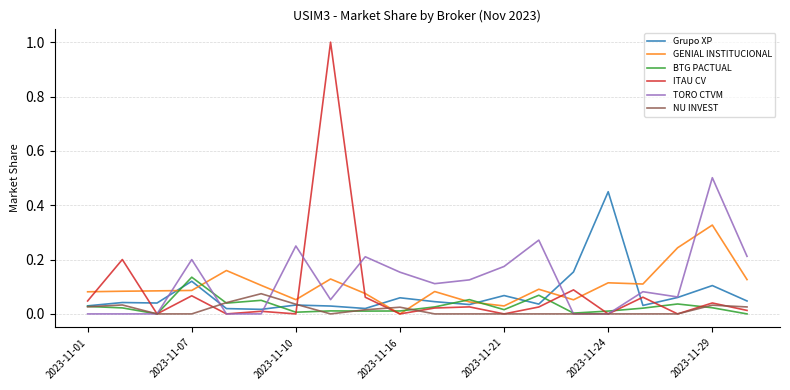

What is the maximum value shown in the chart?

1.0